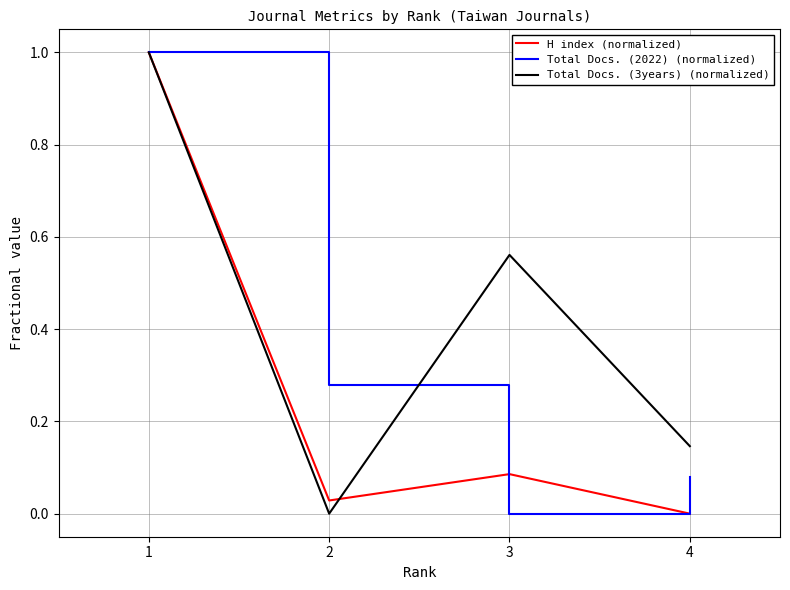

What are all the series names shown in the legend?

H index (normalized), Total Docs. (2022) (normalized), Total Docs. (3years) (normalized)